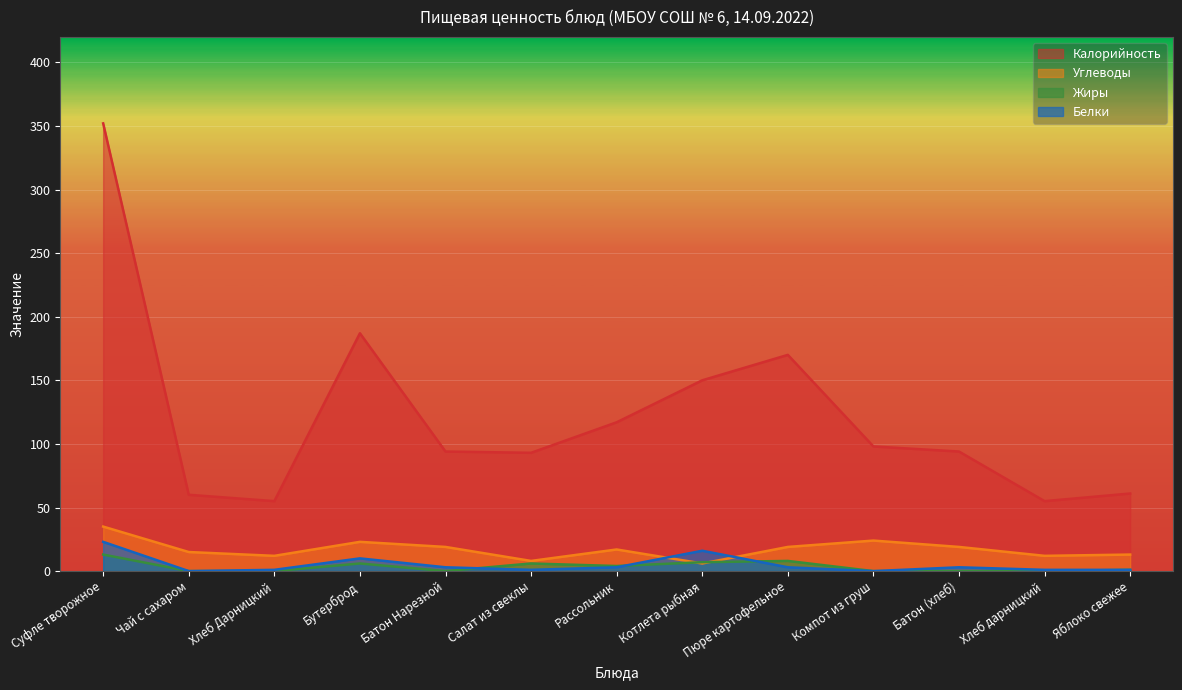

After their last crossing, which series has the higher values: Углеводы or Жиры?

Углеводы